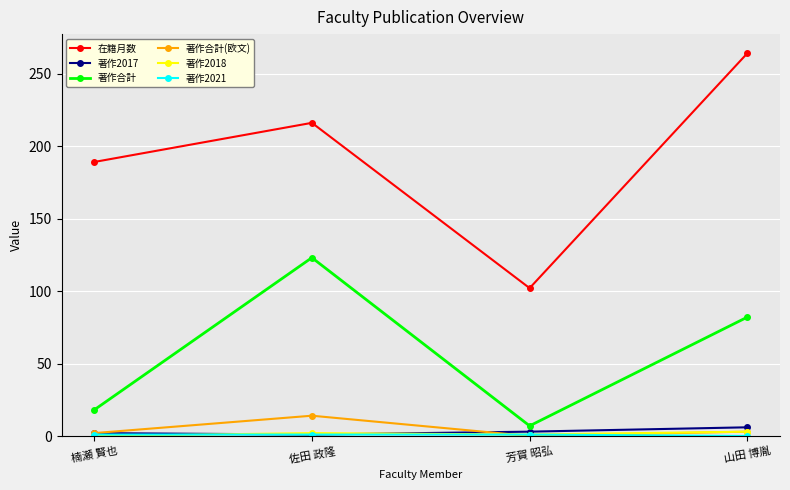

True or false: 著作2017 and 在籍月数 cross at least once.

False